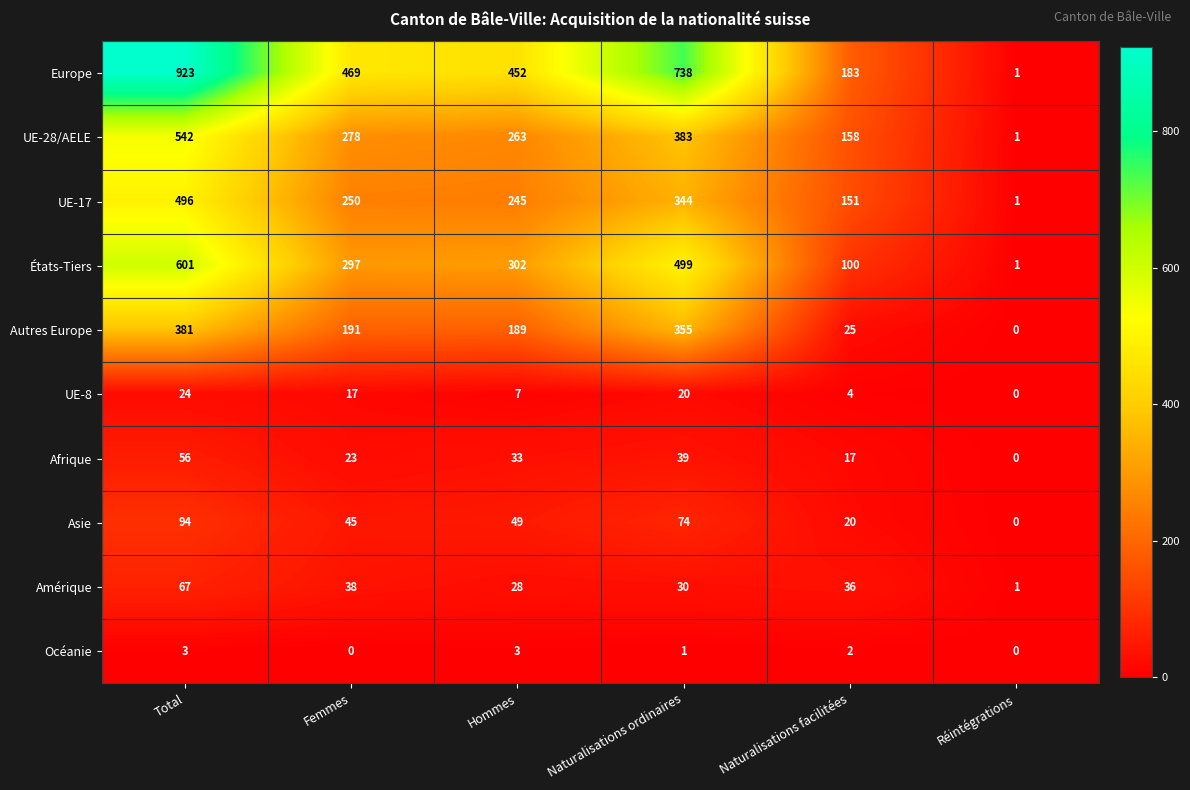

What is the greatest value displayed?

923